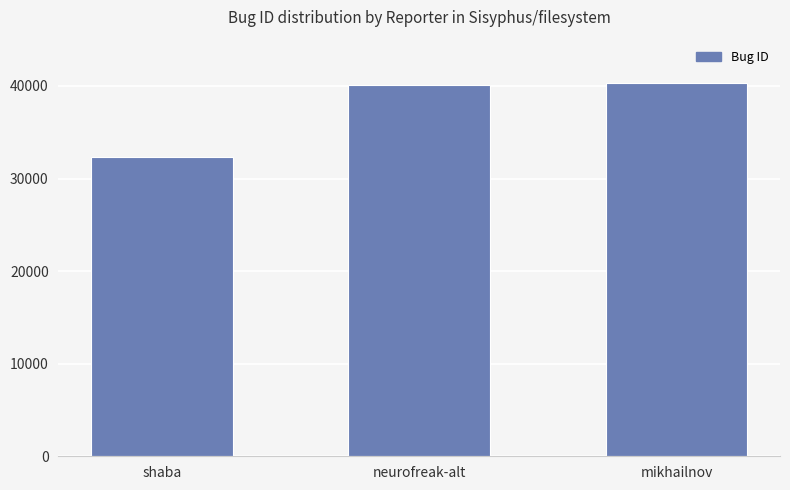

Read the value at neurofreak-alt.

40056